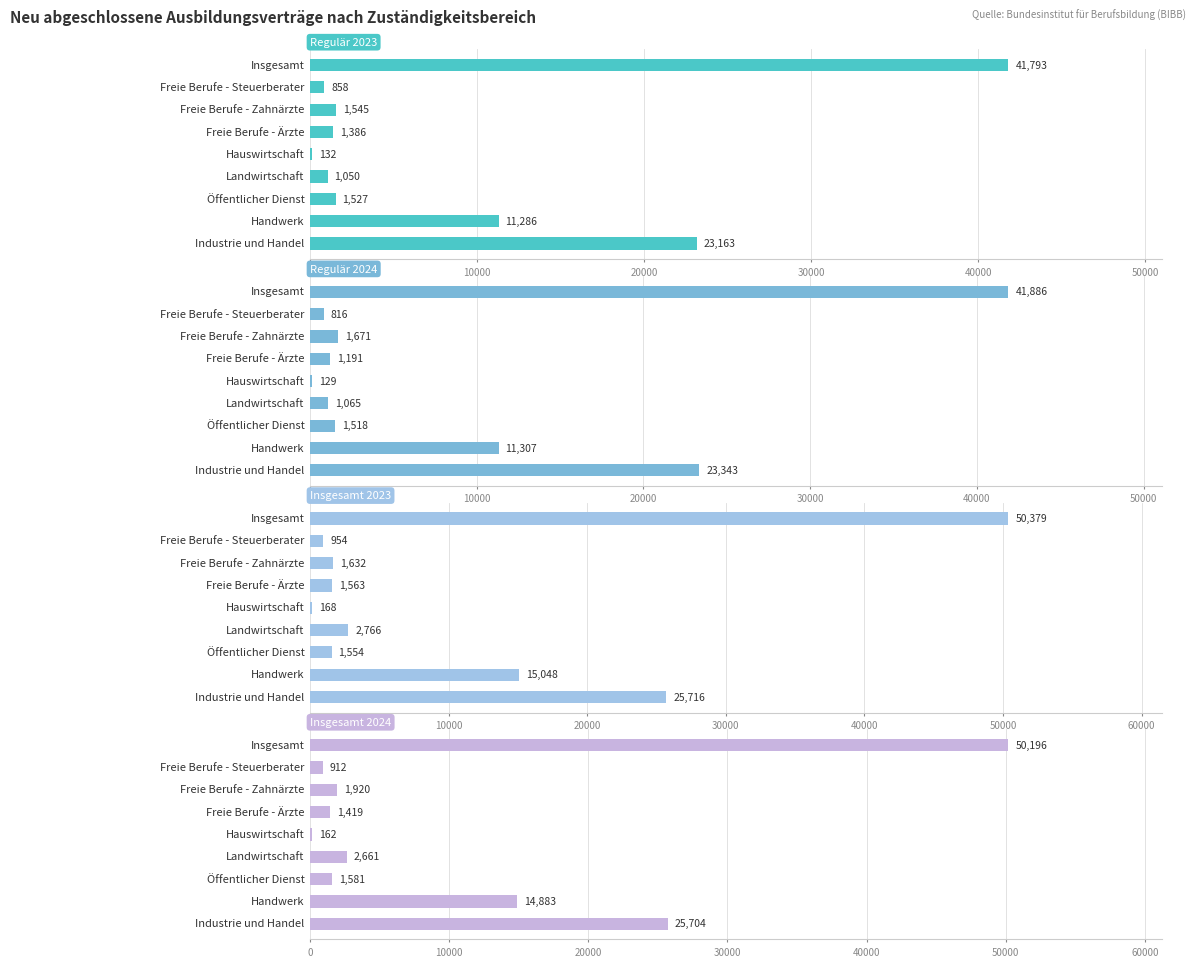

What is the difference between the Insgesamt 2024 values at Insgesamt and Freie Berufe - Steuerberater?

49284